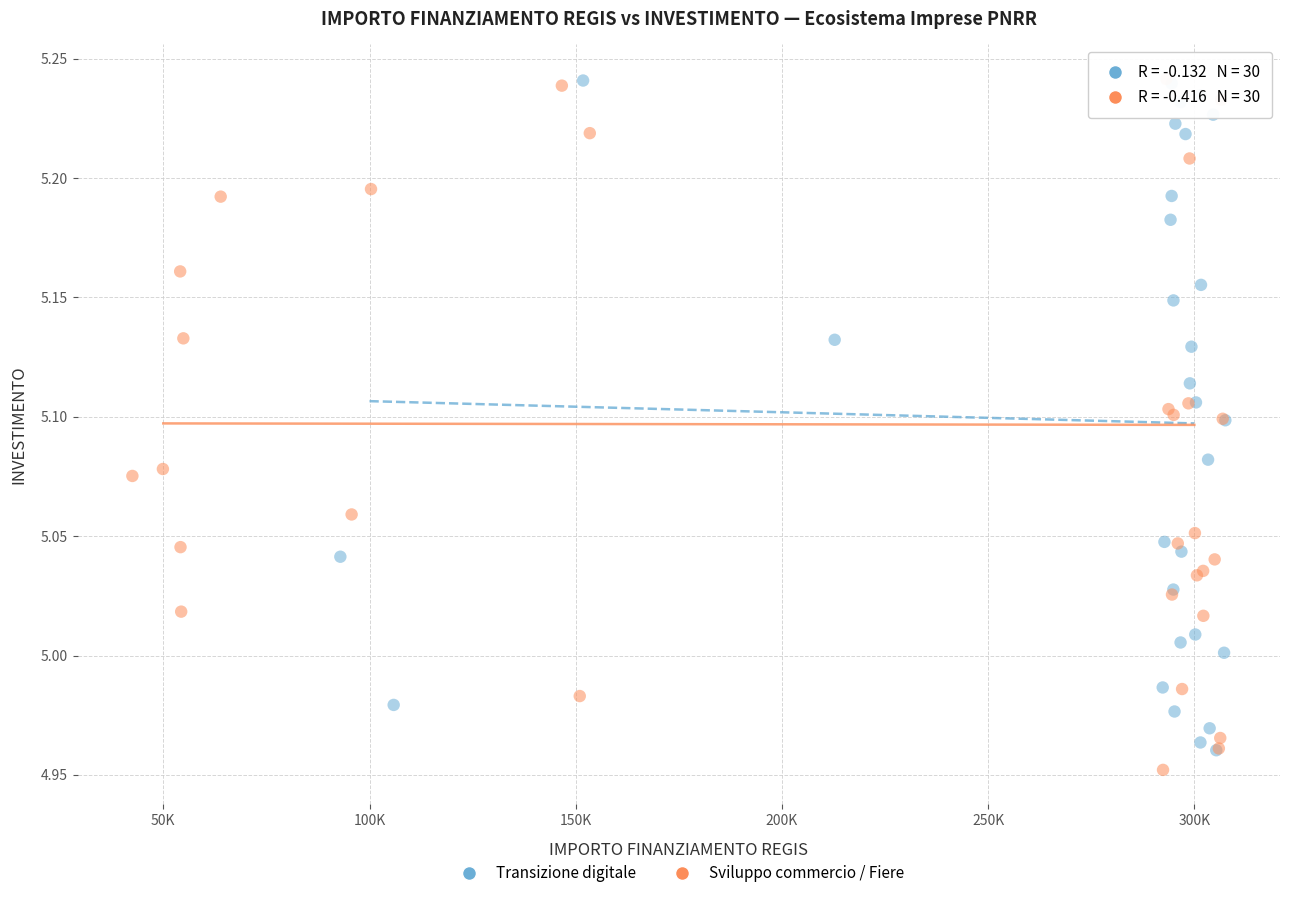

What are all the series names shown in the legend?

Transizione digitale, Sviluppo commercio / Fiere